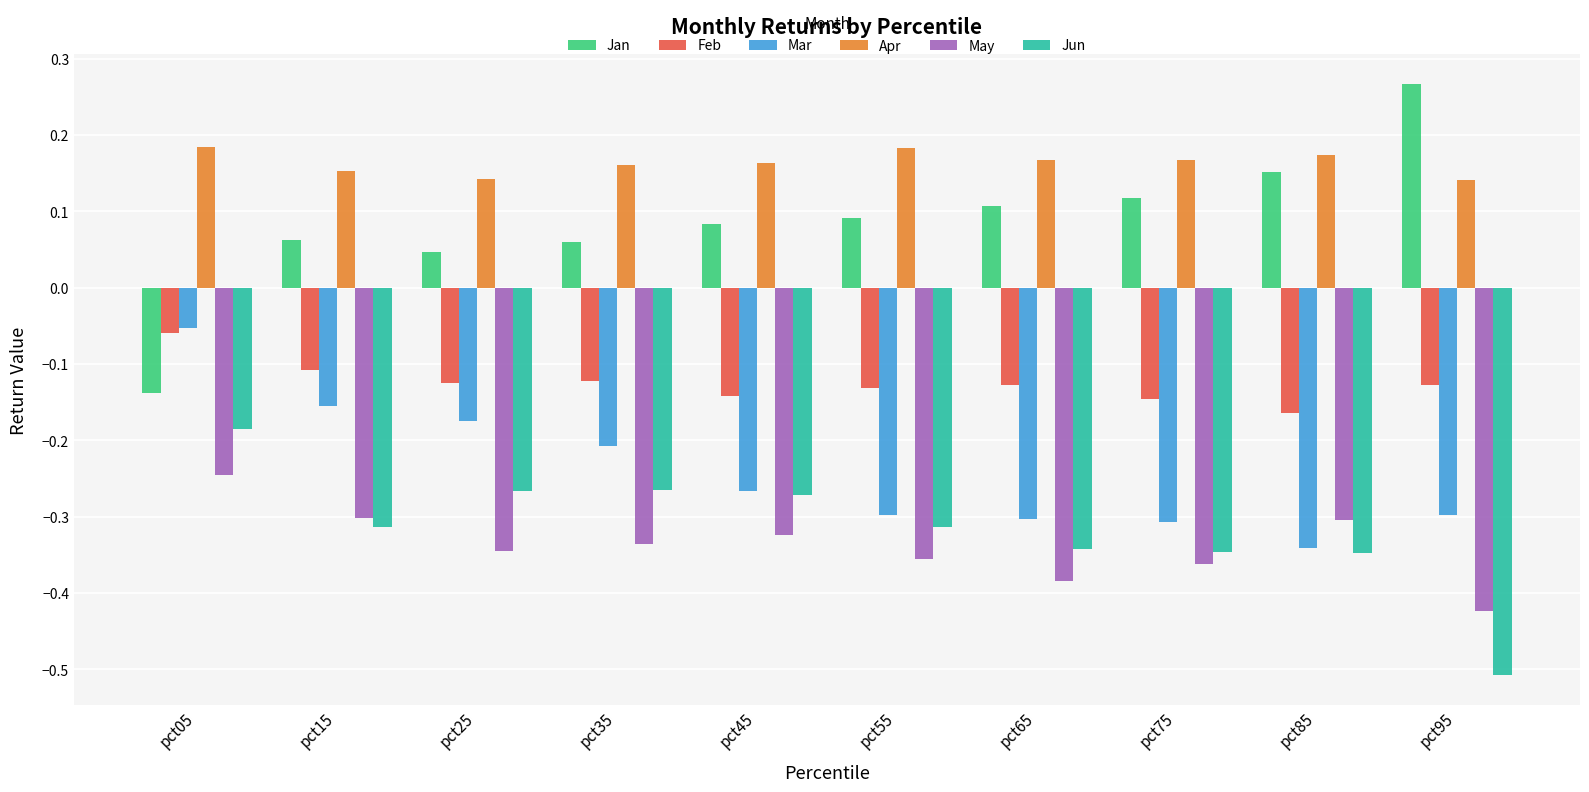

At which category is the sum across all series the highest?

pct05